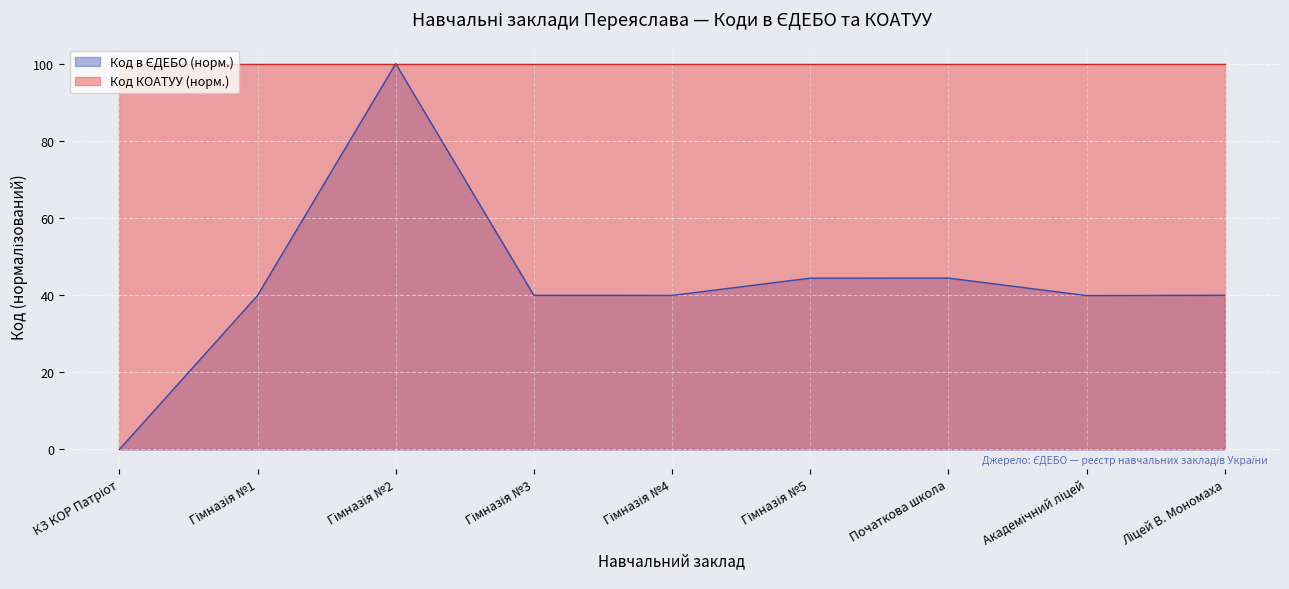

Which category has the highest value across all series?

Гімназія №2